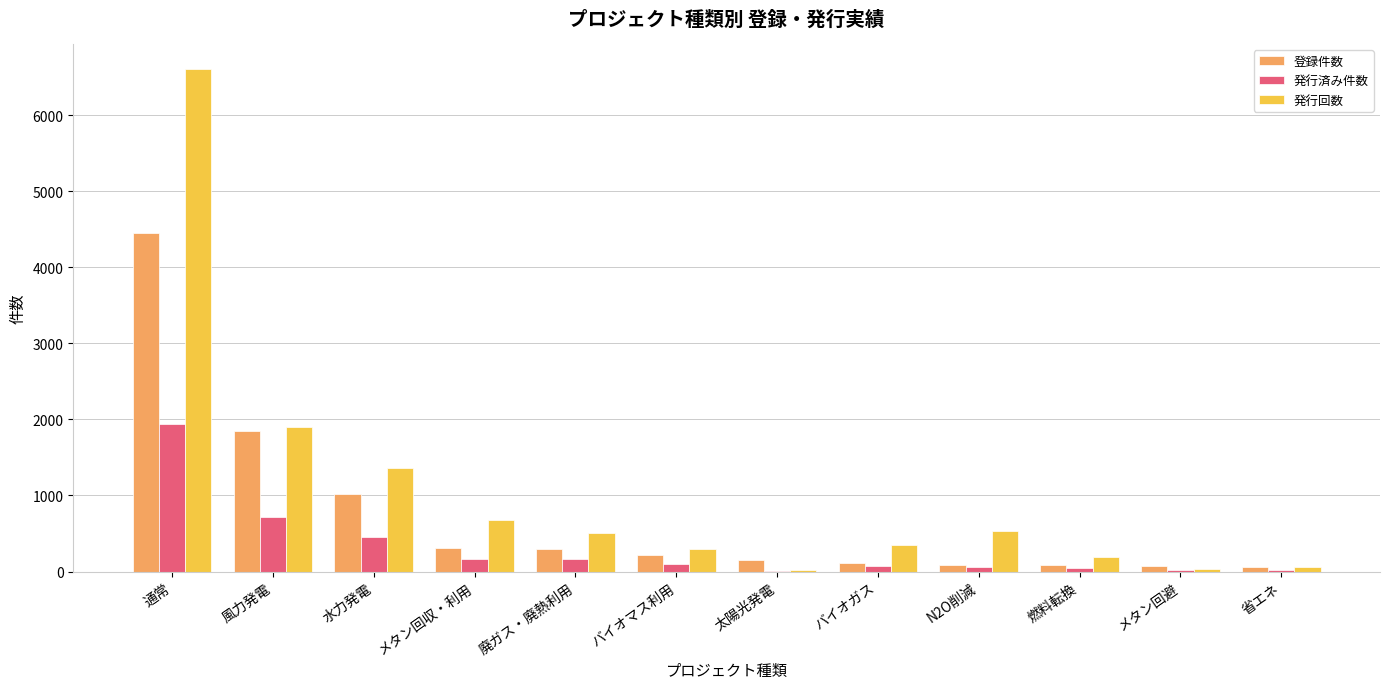

What is the sum of all 発行済み件数 values?

3778